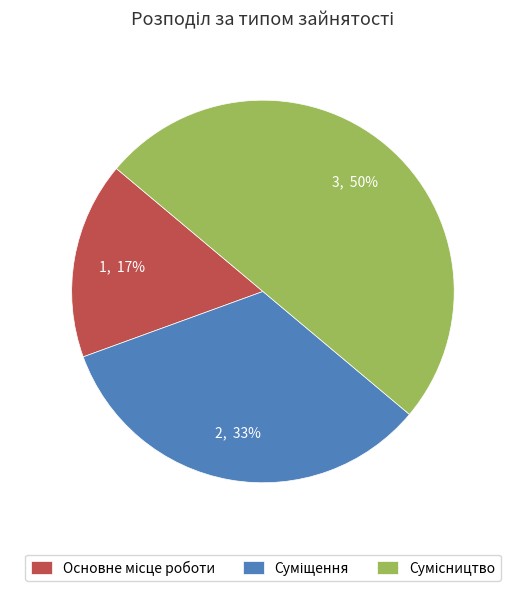

To the nearest percent, what is the average slice percentage?

33%